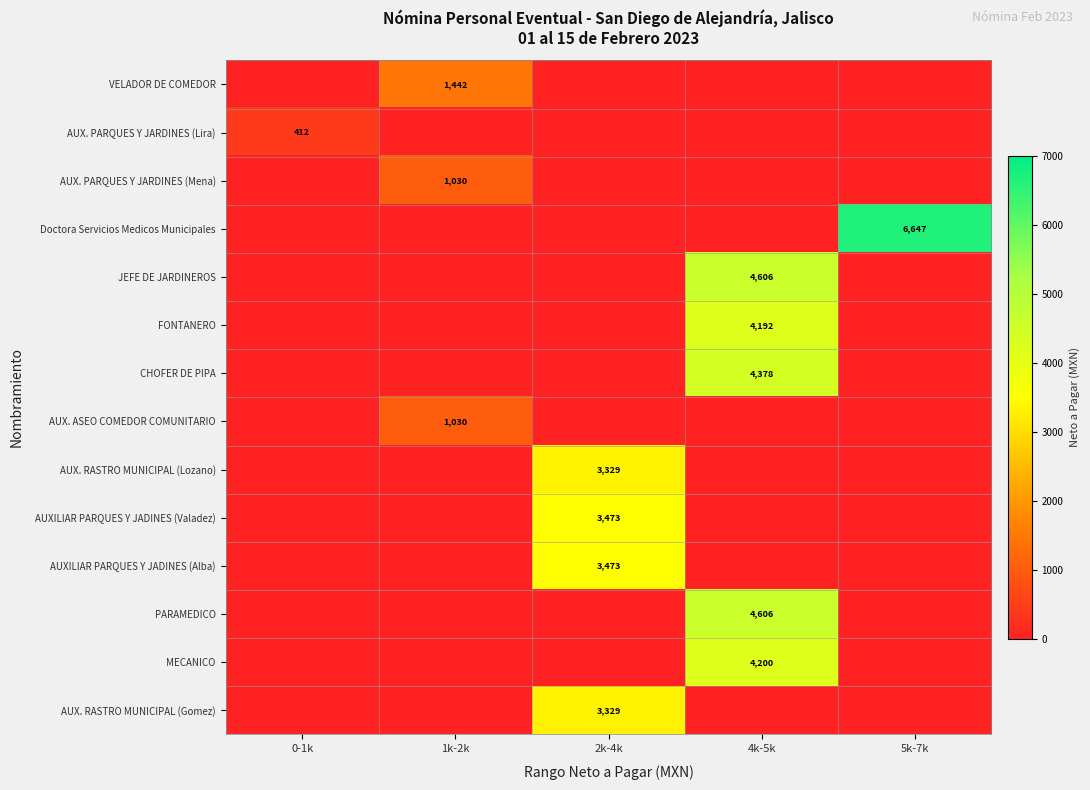

Is it true that MECANICO equals 6397 at 4k-5k?

False